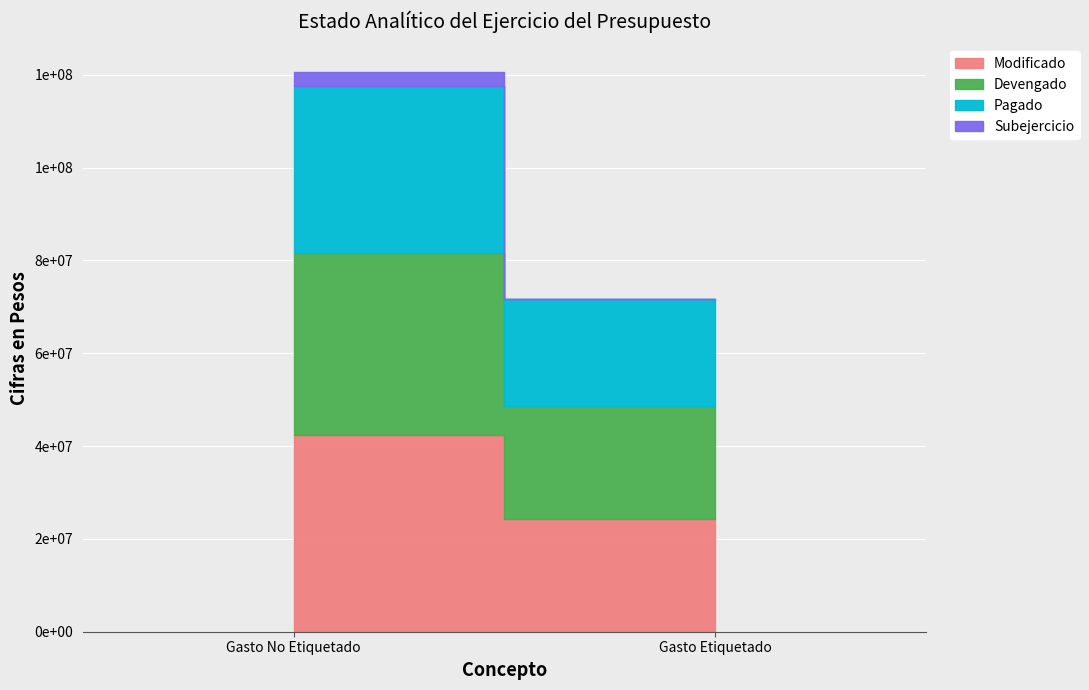

What is the sum of all Modificado values?

66646699.9